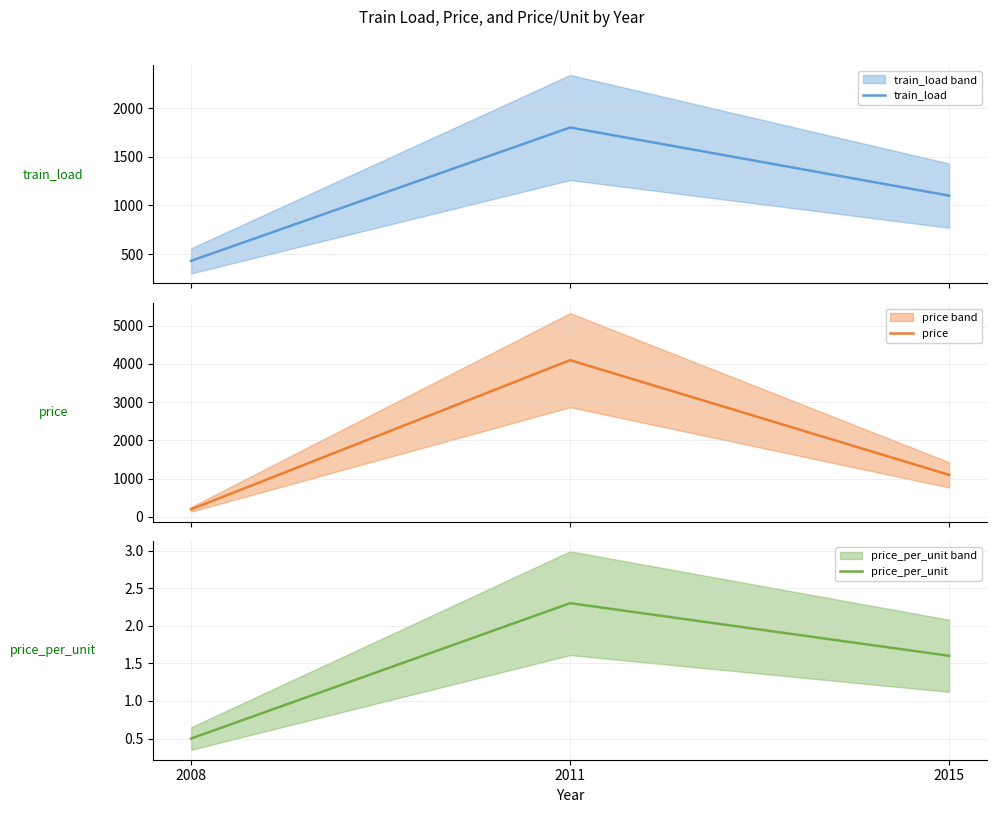

What is the maximum value shown in the chart?

4100.0